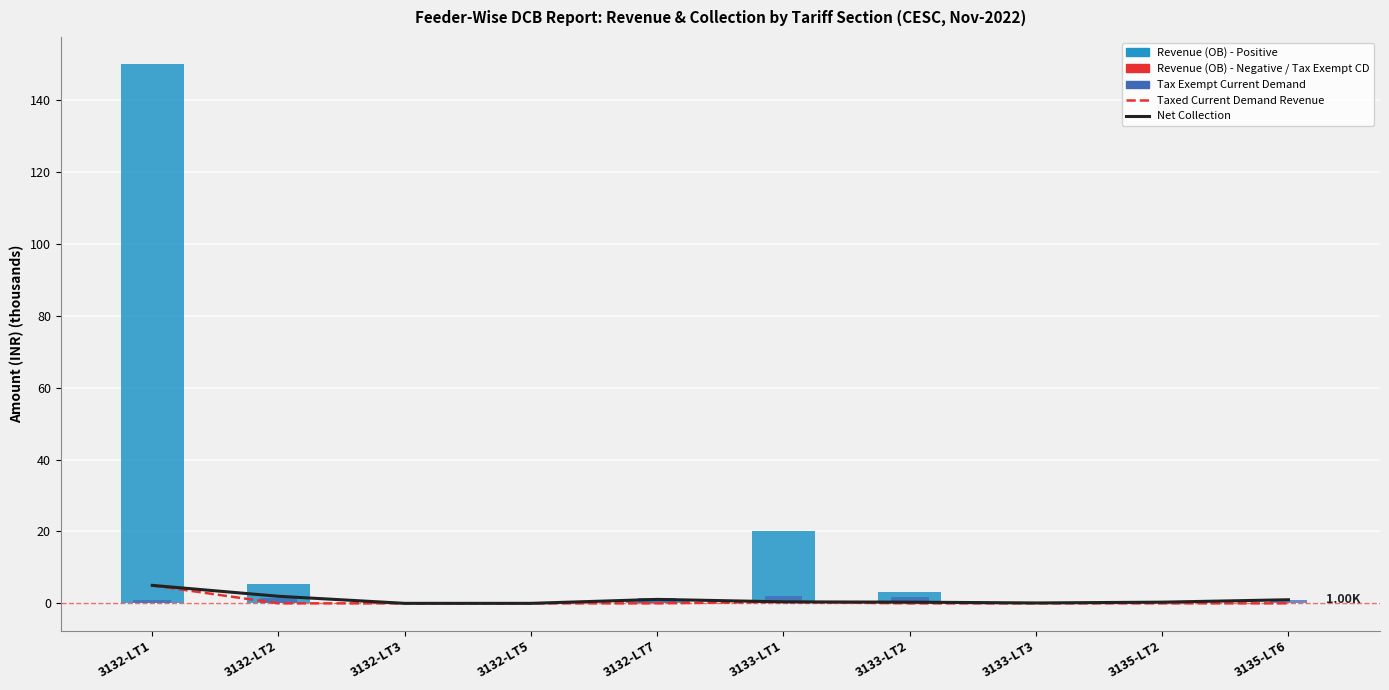

Is it true that Net Collection equals 0.7 at 3133-LT1?

False